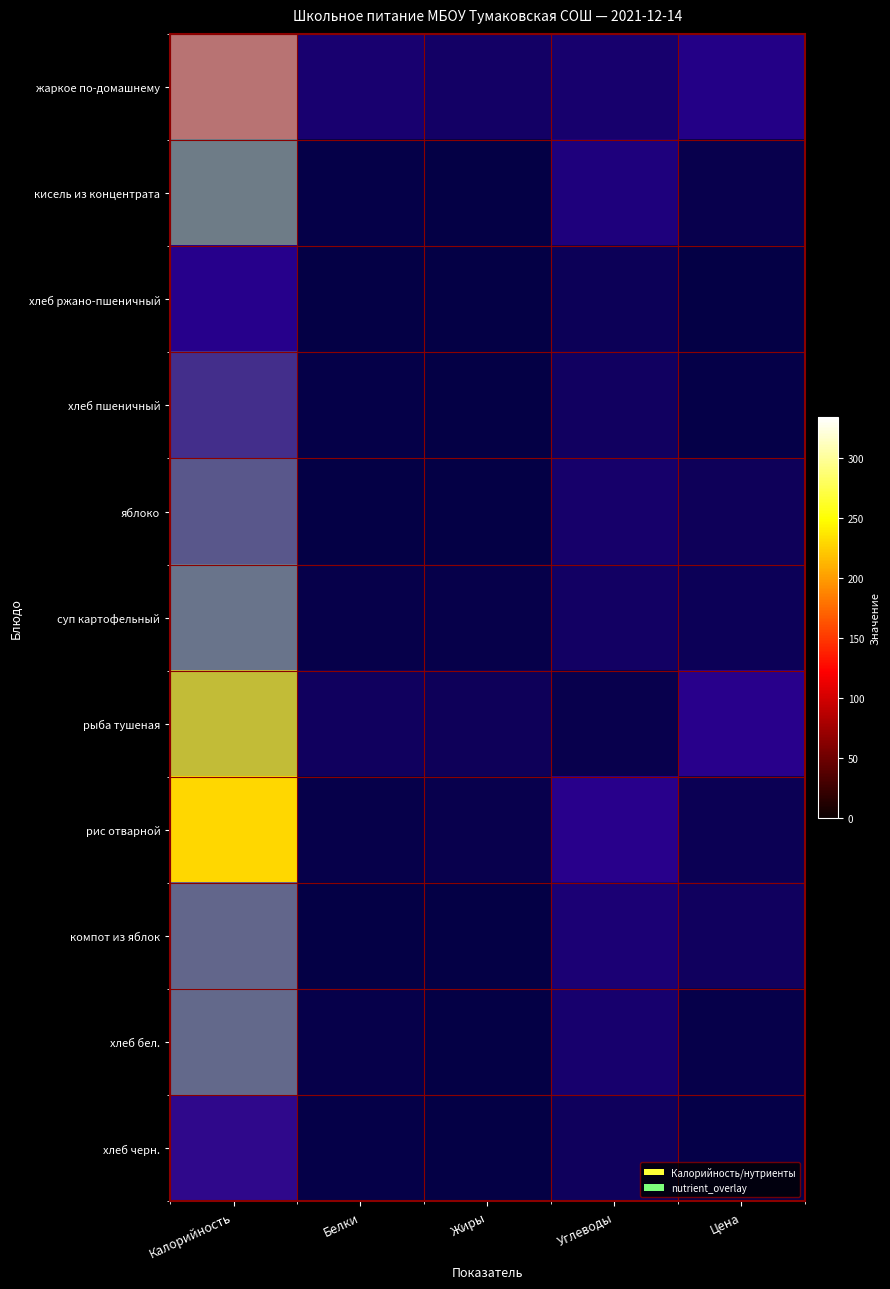

Read the рыба тушеная value at Углеводы.

4.8